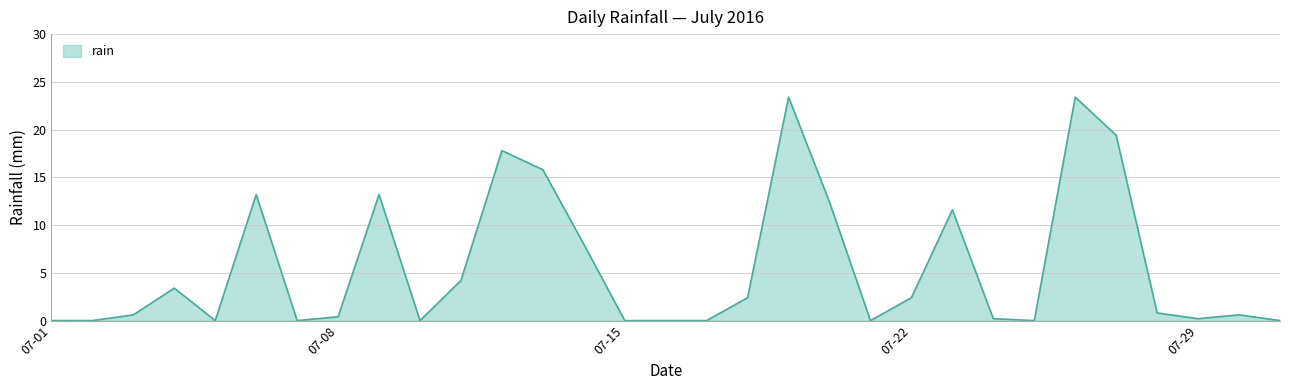

What is the difference between the maximum and minimum values?

23.4